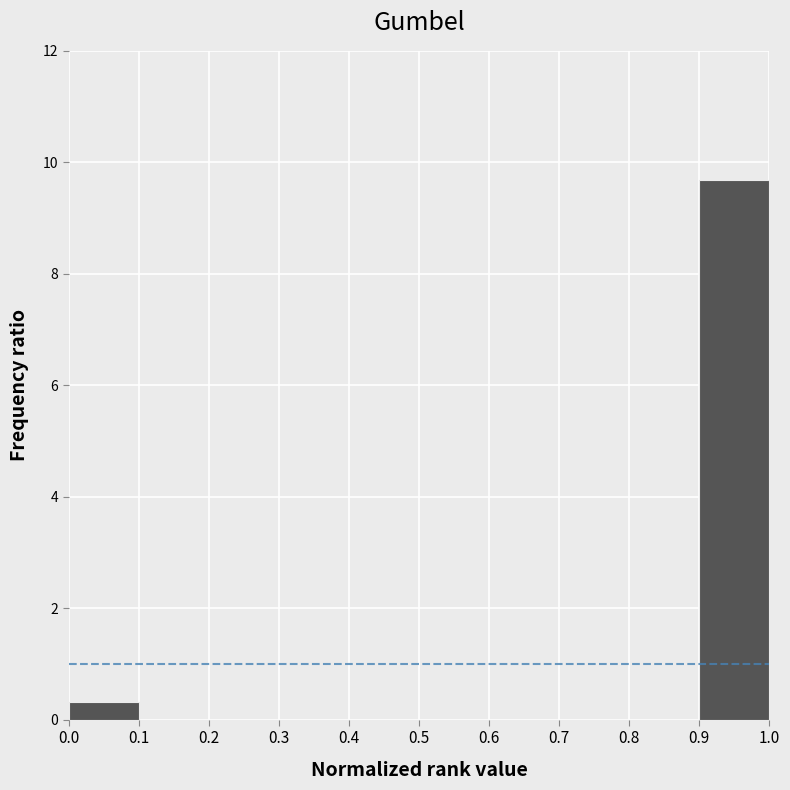

Reading left to right, list every bar in this chart as the range it spans on the x-axis followed by its height. The values are not printed on the chart, so give them approximately, as read against the axis.

0.0 to 0.1: 0.4
0.1 to 0.2: 0
0.2 to 0.3: 0
0.3 to 0.4: 0
0.4 to 0.5: 0
0.5 to 0.6: 0
0.6 to 0.7: 0
0.7 to 0.8: 0
0.8 to 0.9: 0
0.9 to 1.0: 9.6